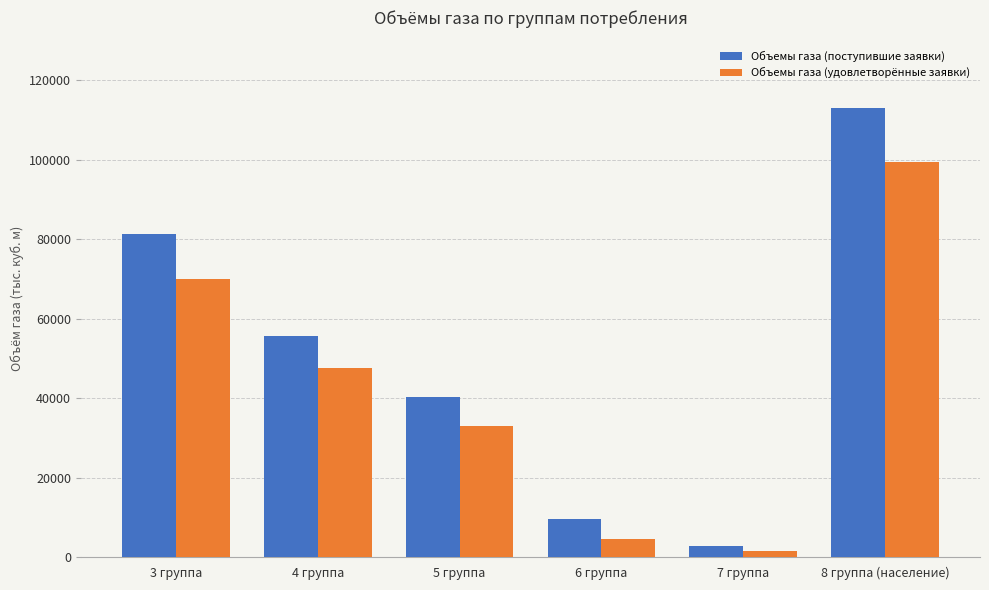

What is the label of the 6th bar from the right?

3 группа